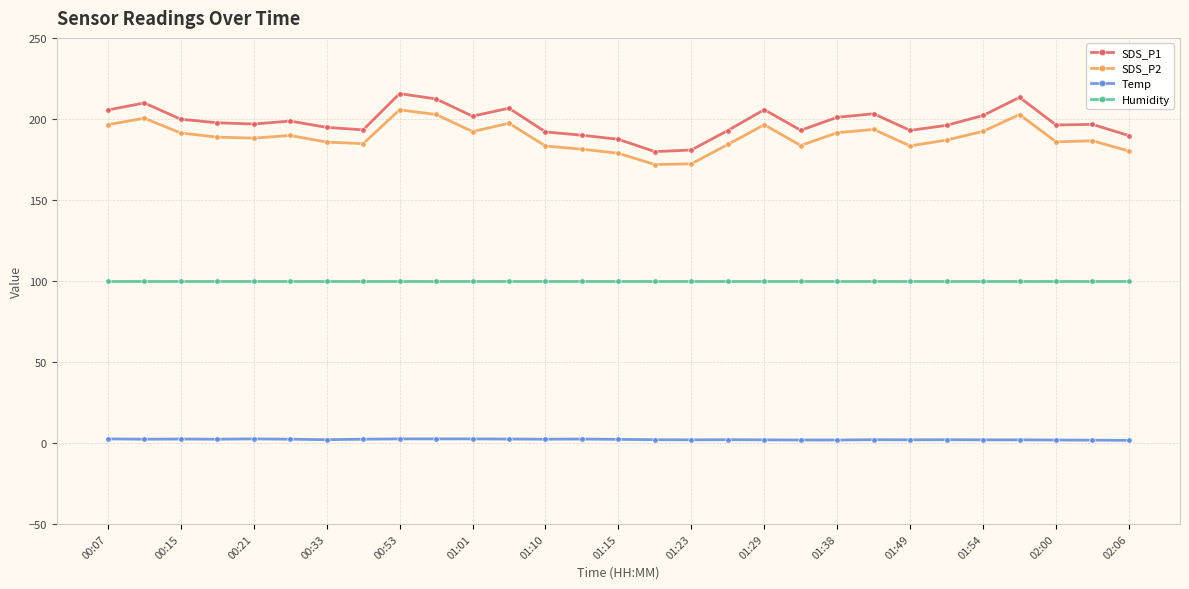

True or false: Humidity and SDS_P1 cross at least once.

False